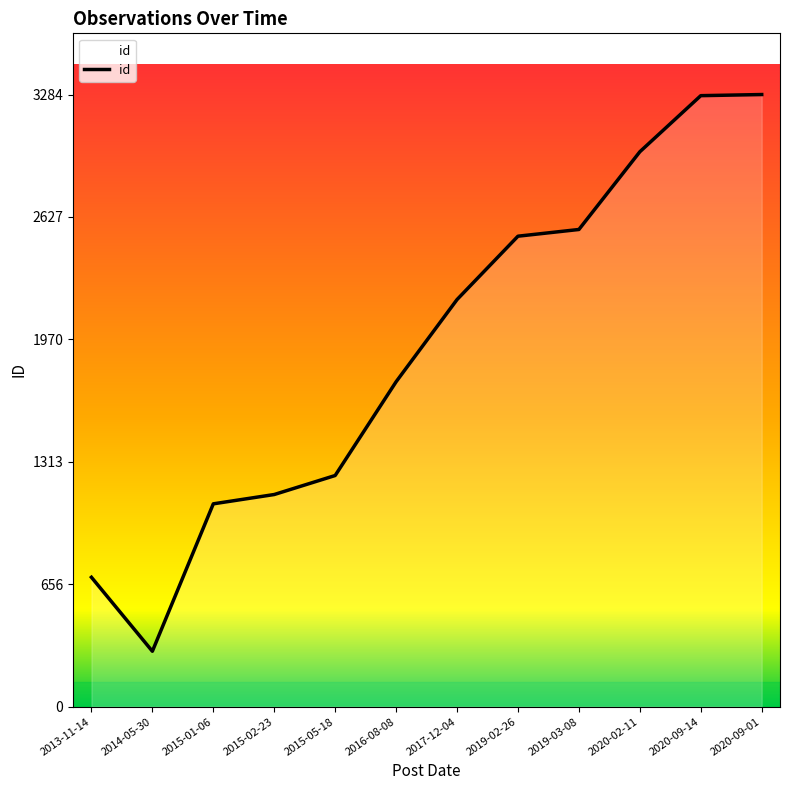

At which category does the data reach its first local valley?

2014-05-30